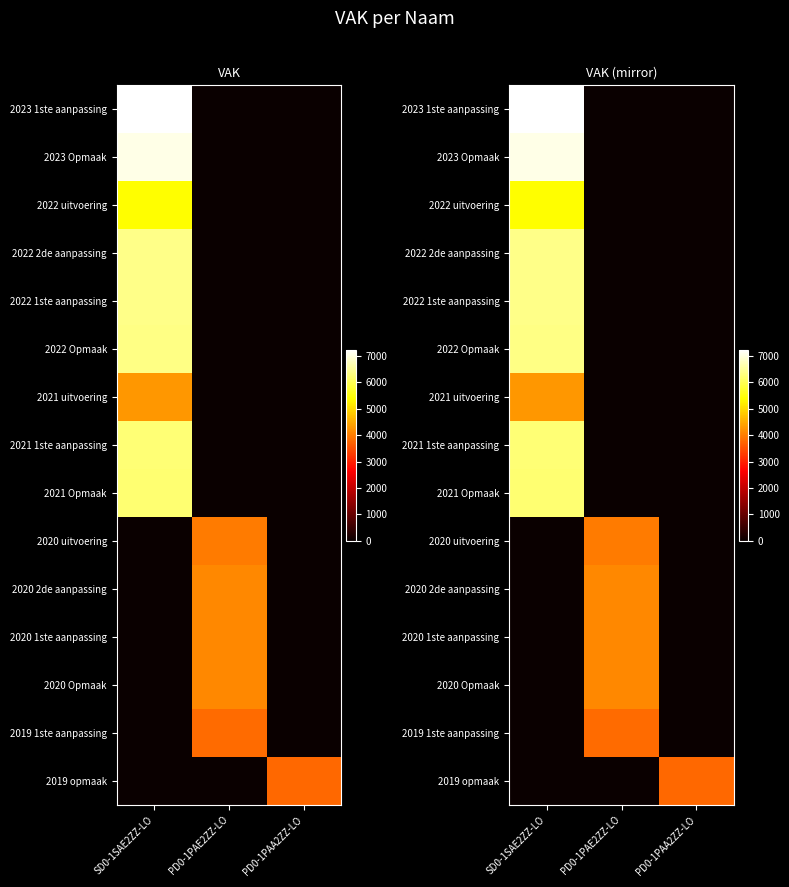

The 2022 2de aanpassing series shows 0 at PD0-1PAA2ZZ-LO. True or false?

True